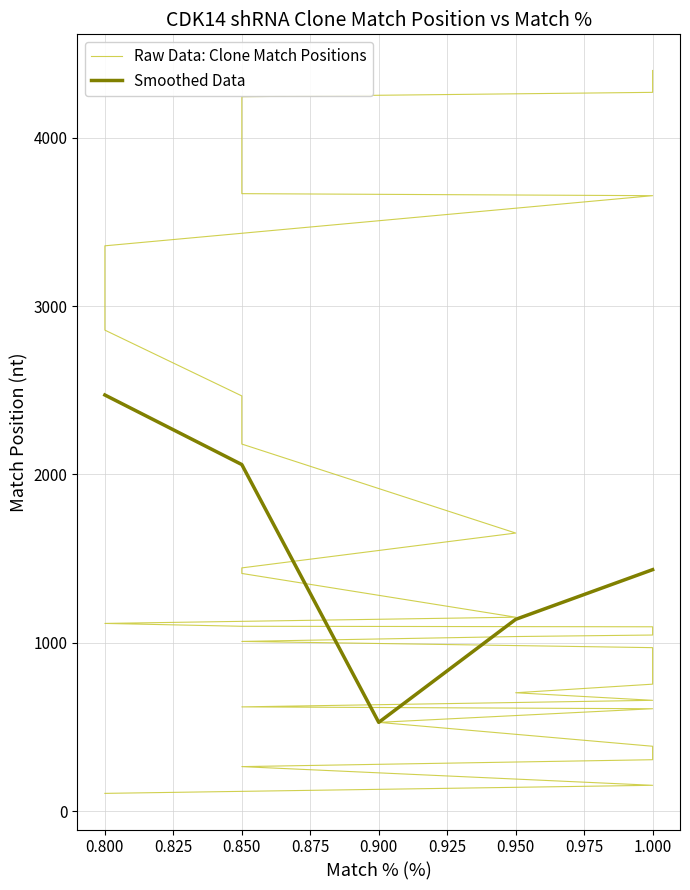

True or false: Match % (smoothed) has a value of 65 at TRCN0000023243.

False